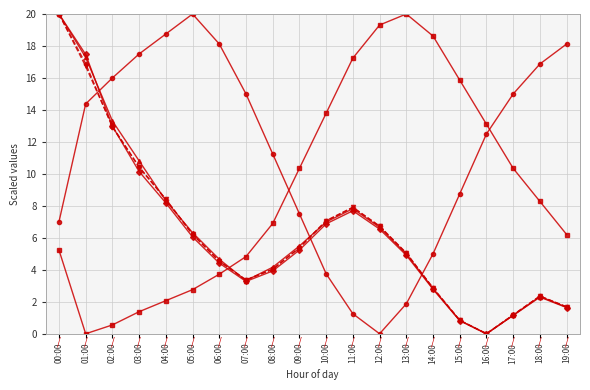

What is the label of the 1st point from the left?

00:00